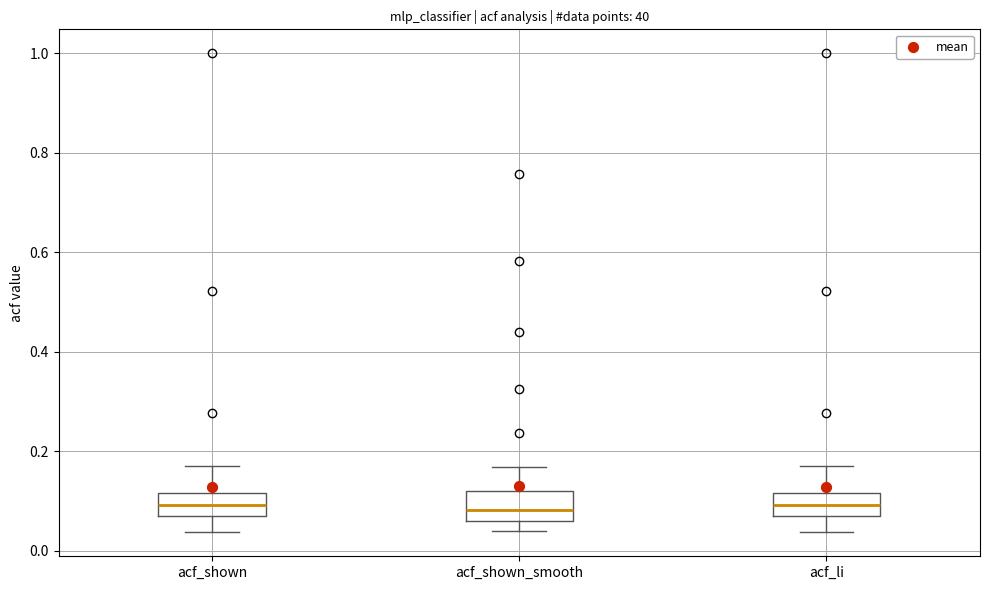

Where is the upper edge of the box for acf_li on the y-axis? The values are not printed on the chart, so give them approximately, as read against the axis.

0.12